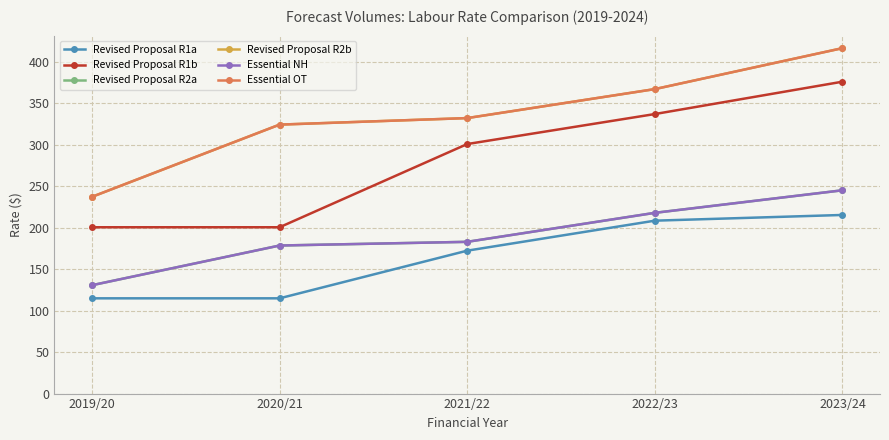

Is this an area chart (filled region under the line)?

No